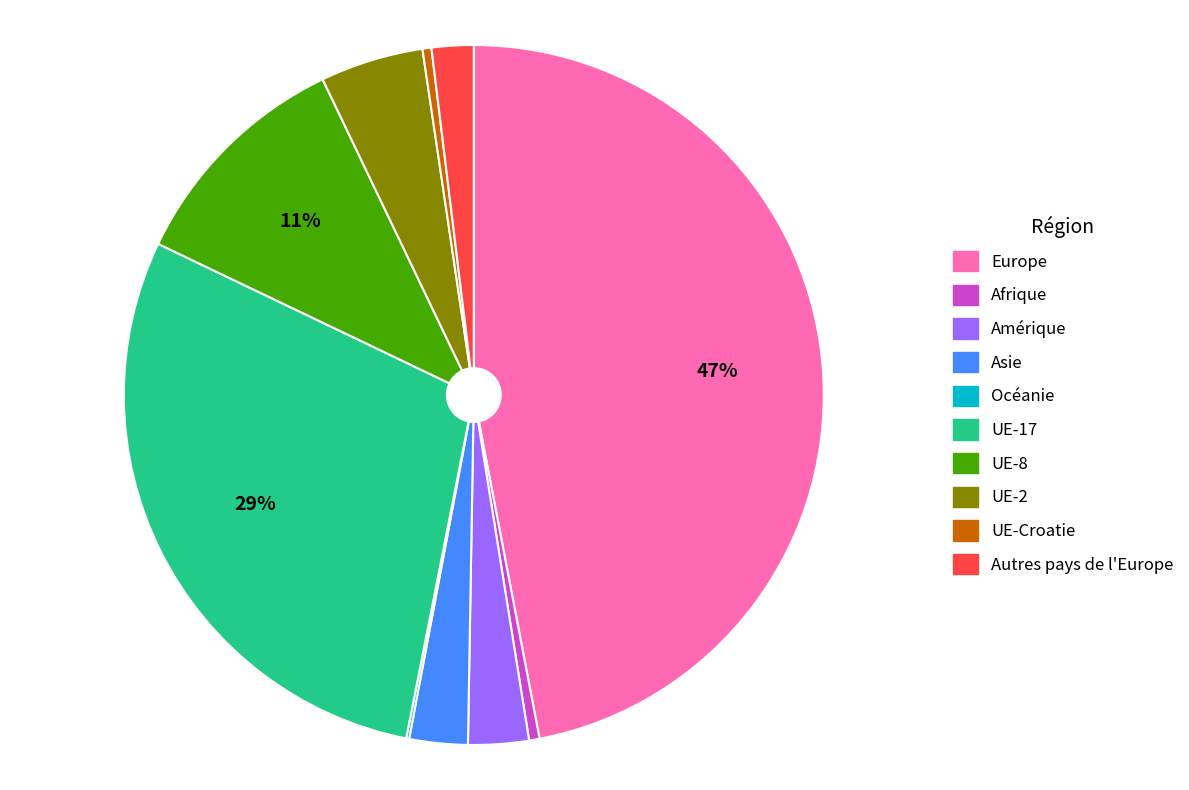

To the nearest percent, what is the difference between the Asie and UE-17 slice percentages?

26%